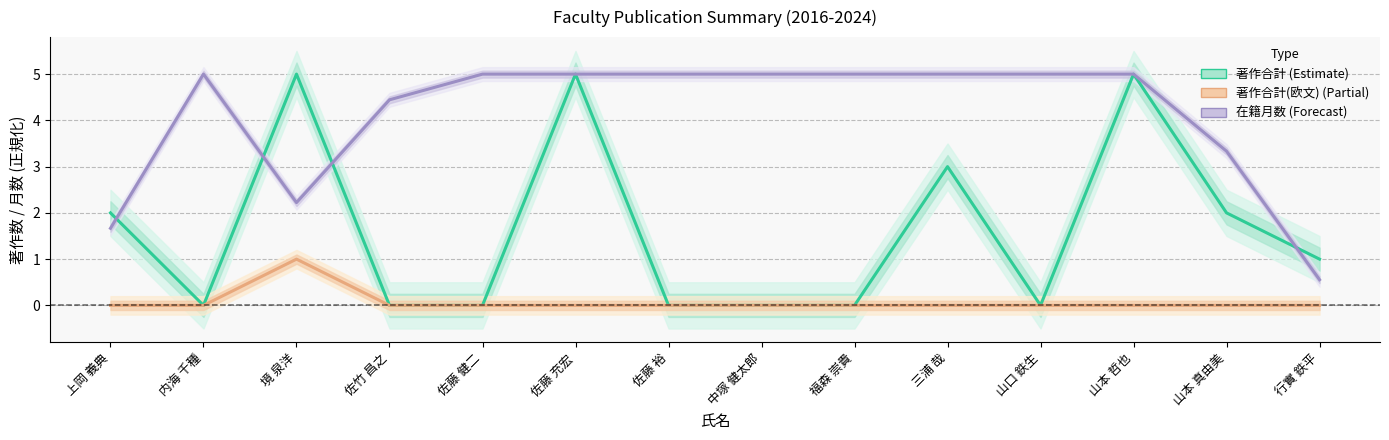

What is the sum of all 著作合計(欧文) (Partial) values?

1.0